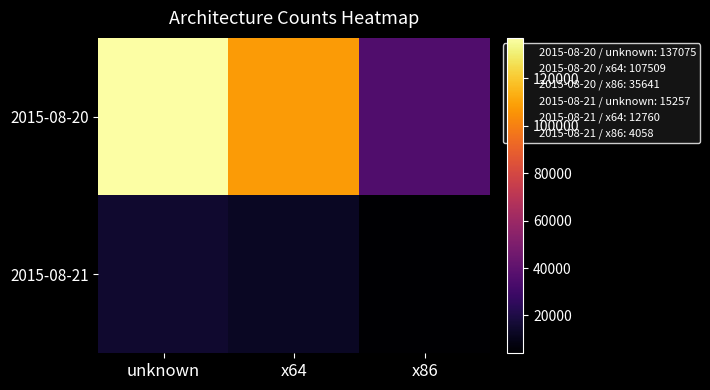

Between x64 and x86, which is larger?

x64